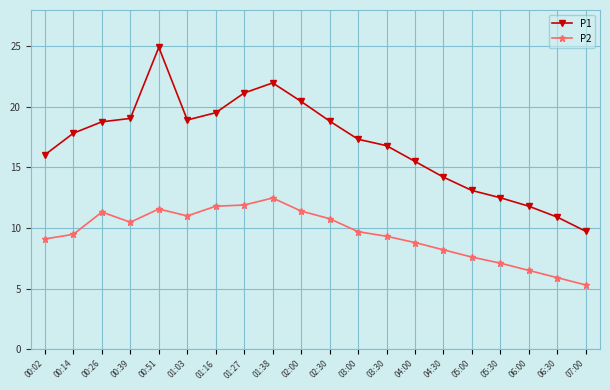

What is the label of the 12th point from the left?

03:00